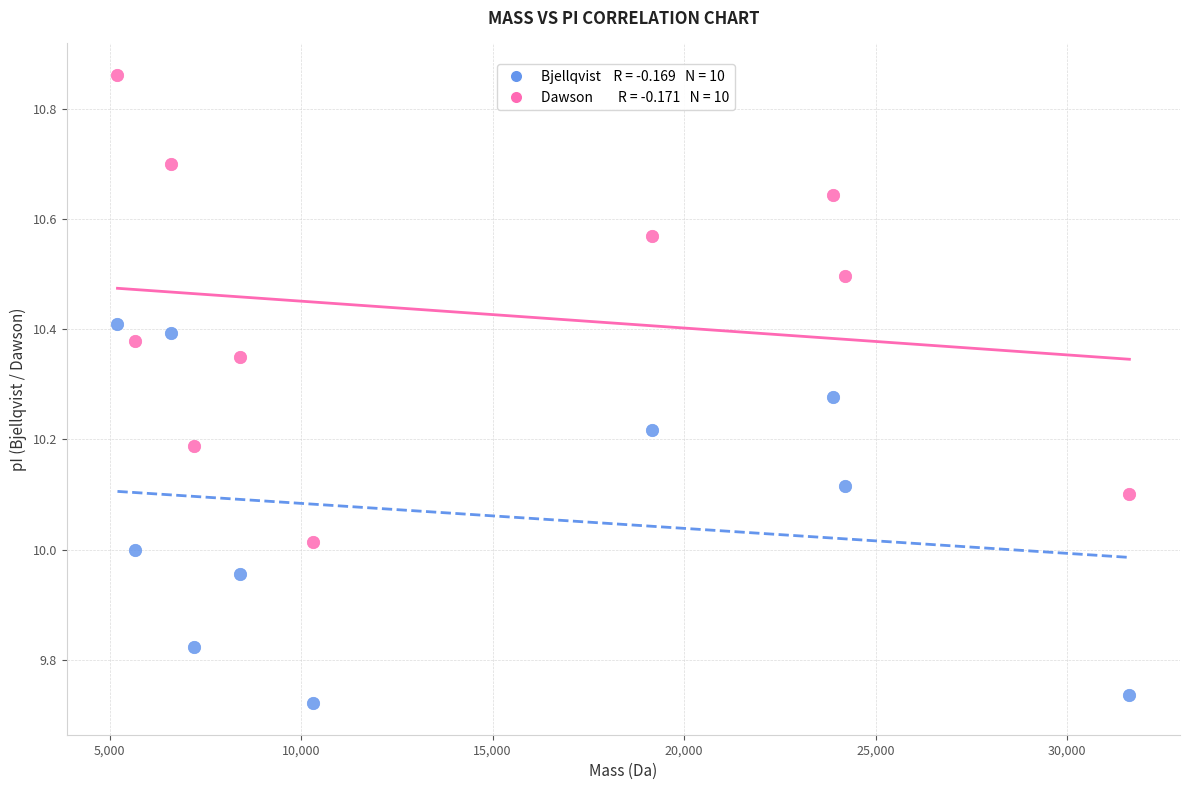

Across all data points, what is the range of X values (max minus min)?

26419.1